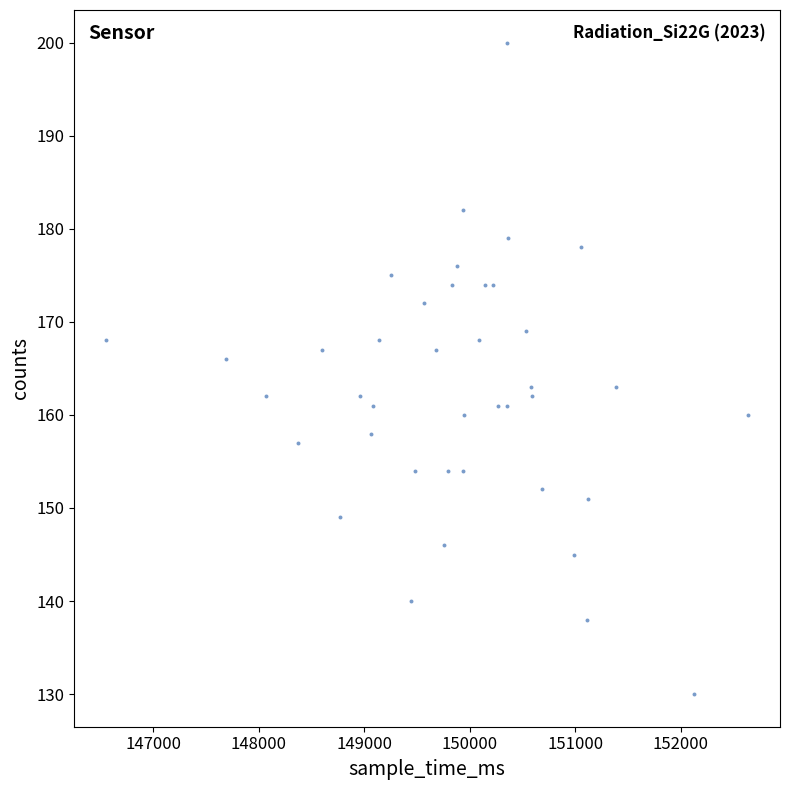

What is the range of Y values (max minus min)?

70